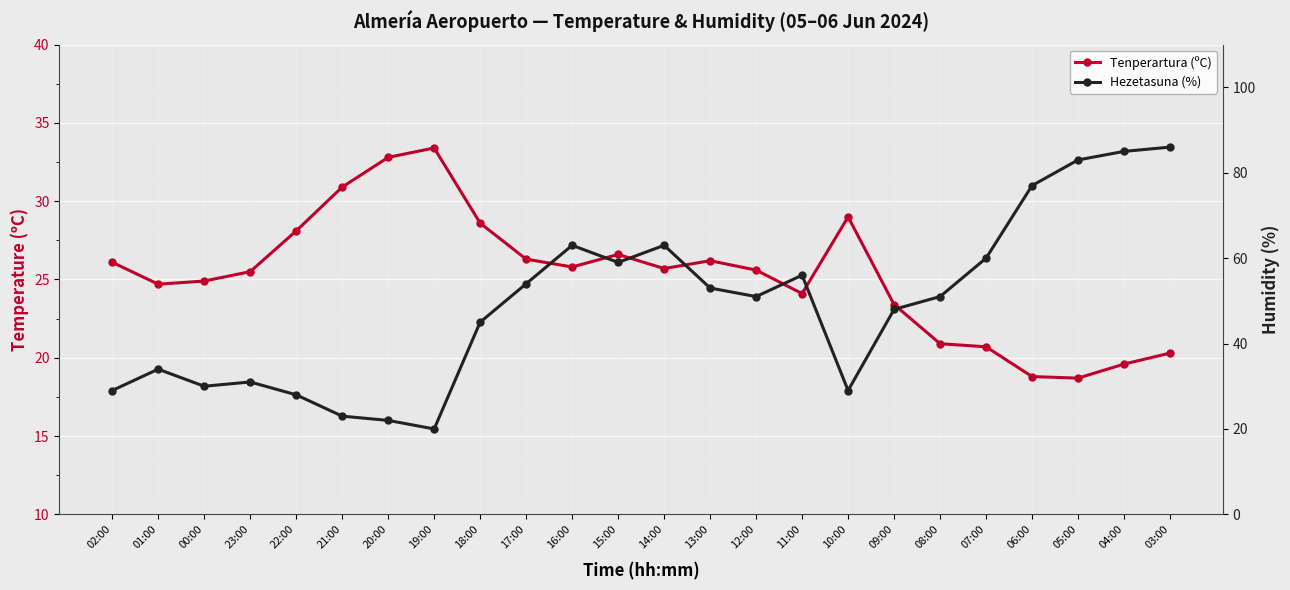

Is the value of Hezetasuna (%) at 23:00 greater than the value of Tenperartura (ºC) at 04:00?

Yes